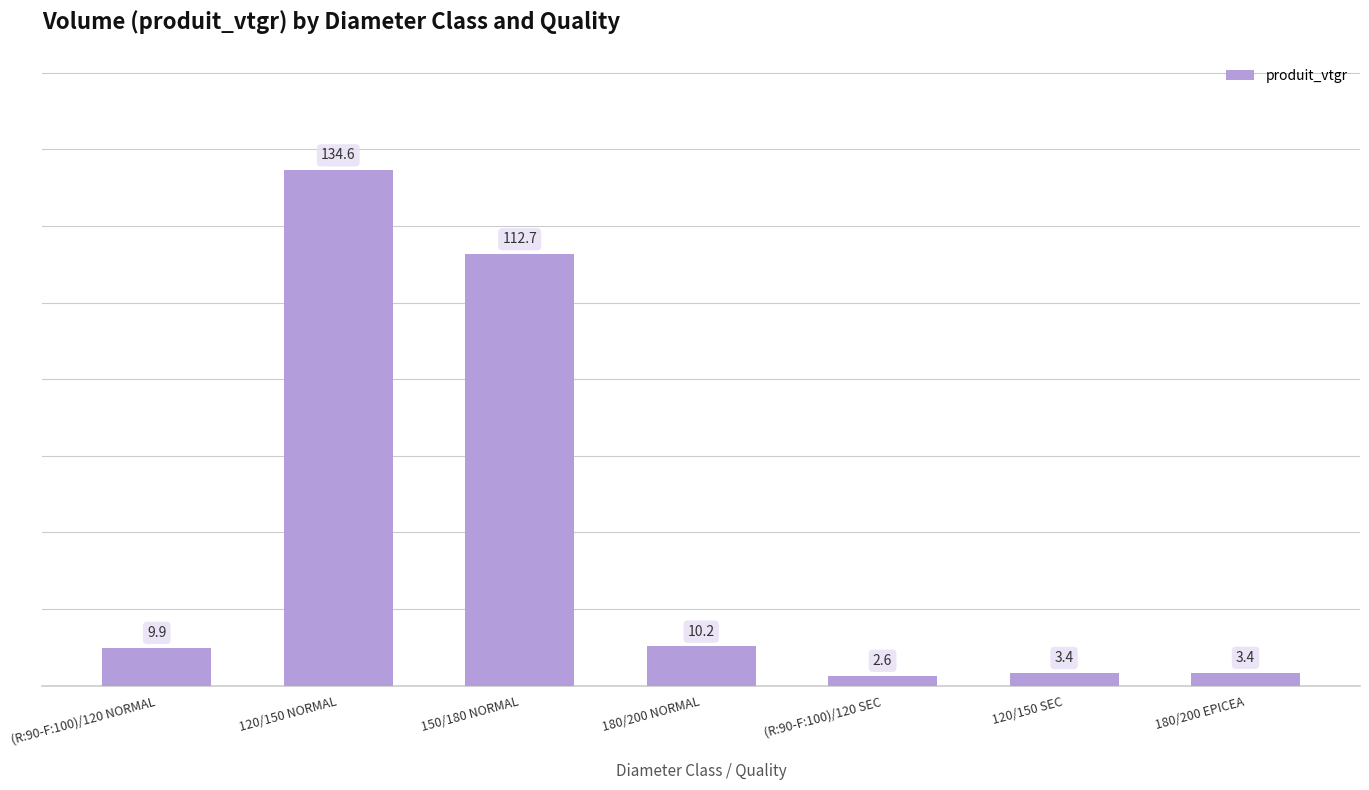

Where does the data first go above 9?

(R:90-F:100)/120 NORMAL